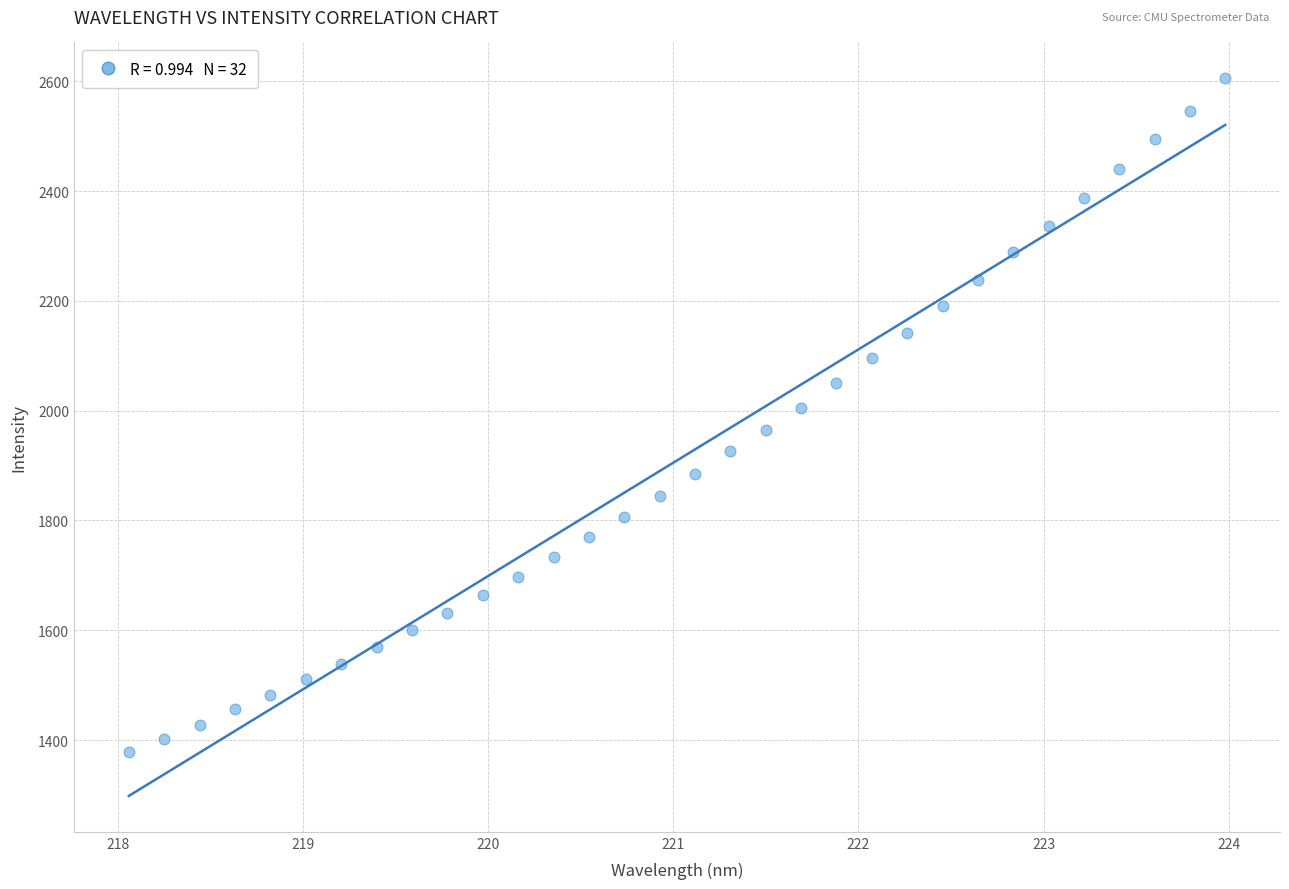

What is the range of X values (max minus min)?

5.9